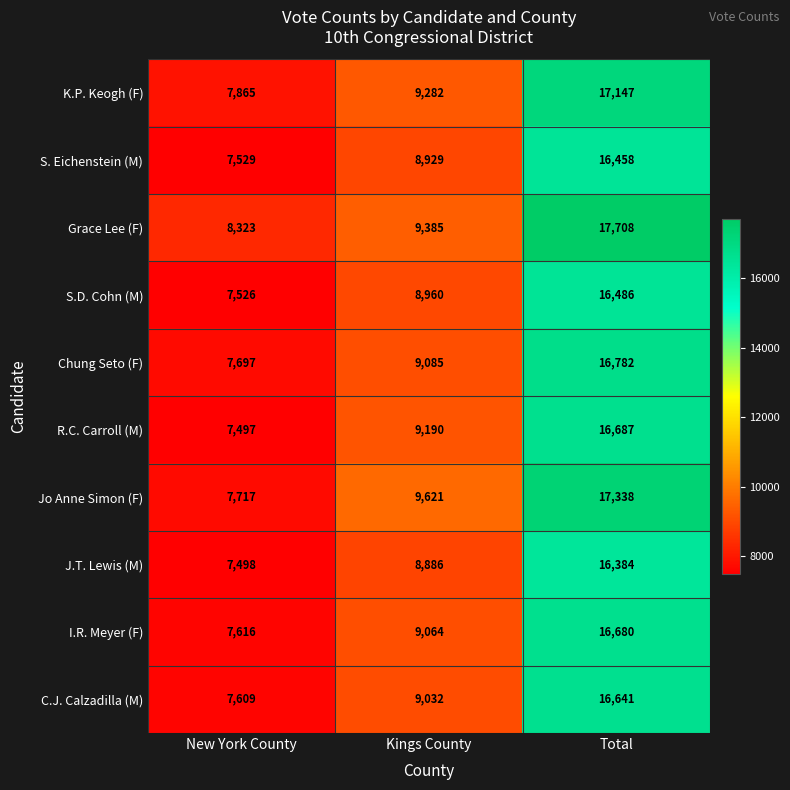

What is the highest value of the R.C. Carroll (M) series?

16687